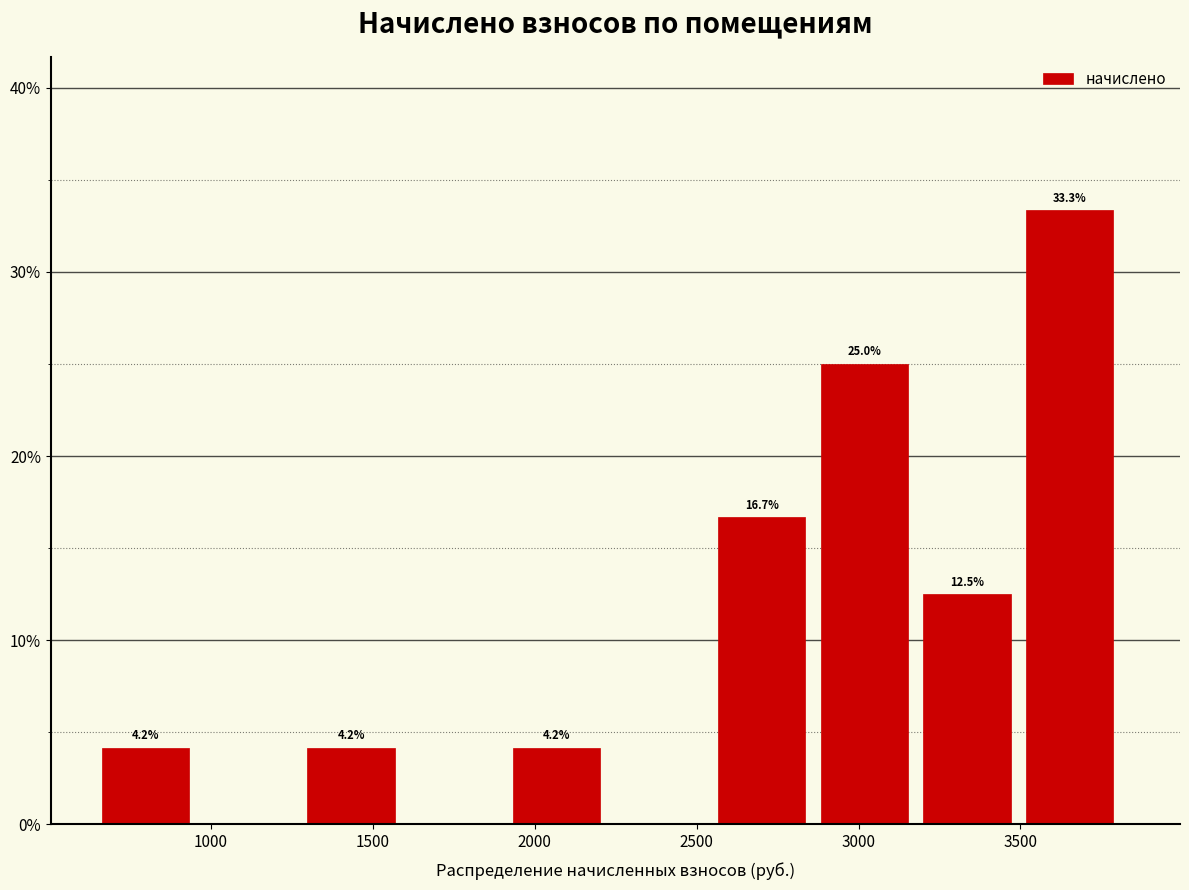

Over which range of the x-axis is the bar tallest?

3500 to 3850